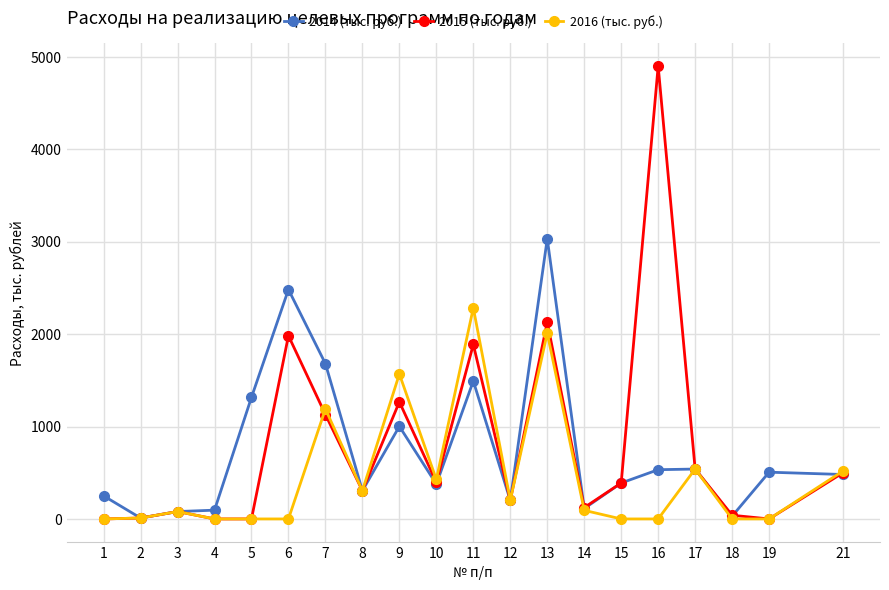

What is the value of the 2014 (тыс. руб.) point at the 14th from the left?

113.0